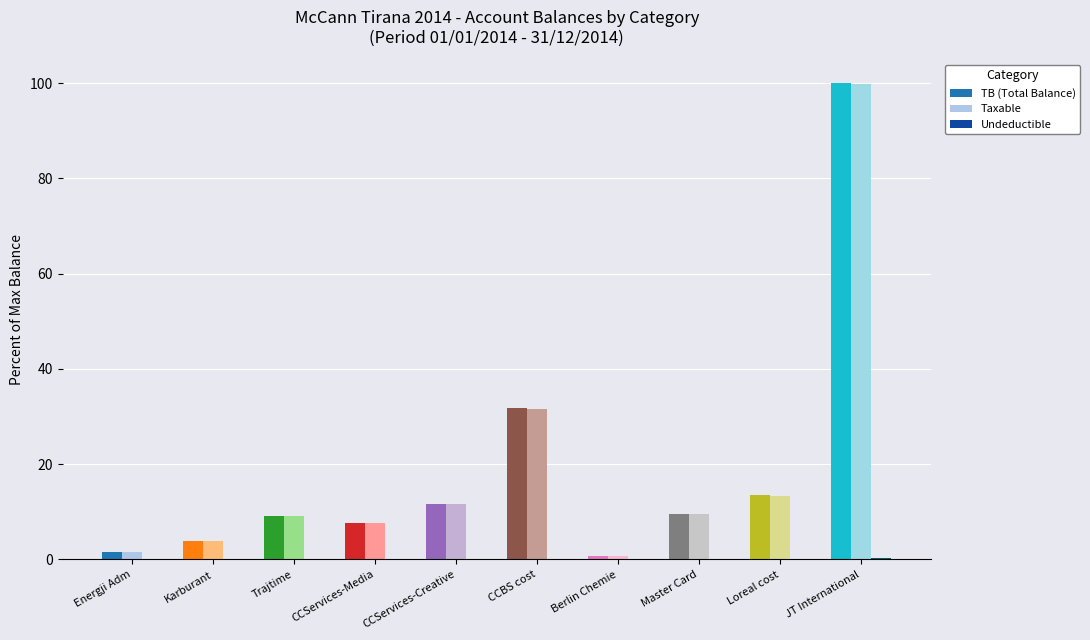

Which series has the largest range (max minus min)?

TB (Total Balance)